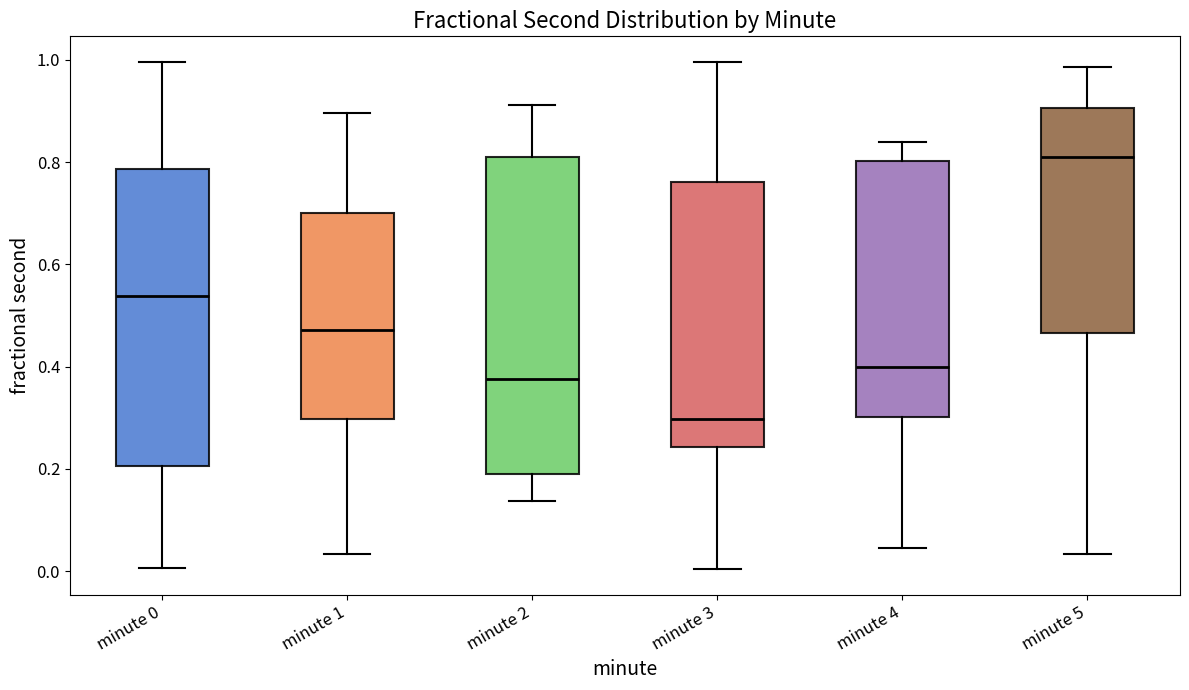

Where does the upper whisker of the box for minute 4 end on the y-axis? The values are not printed on the chart, so give them approximately, as read against the axis.

0.84